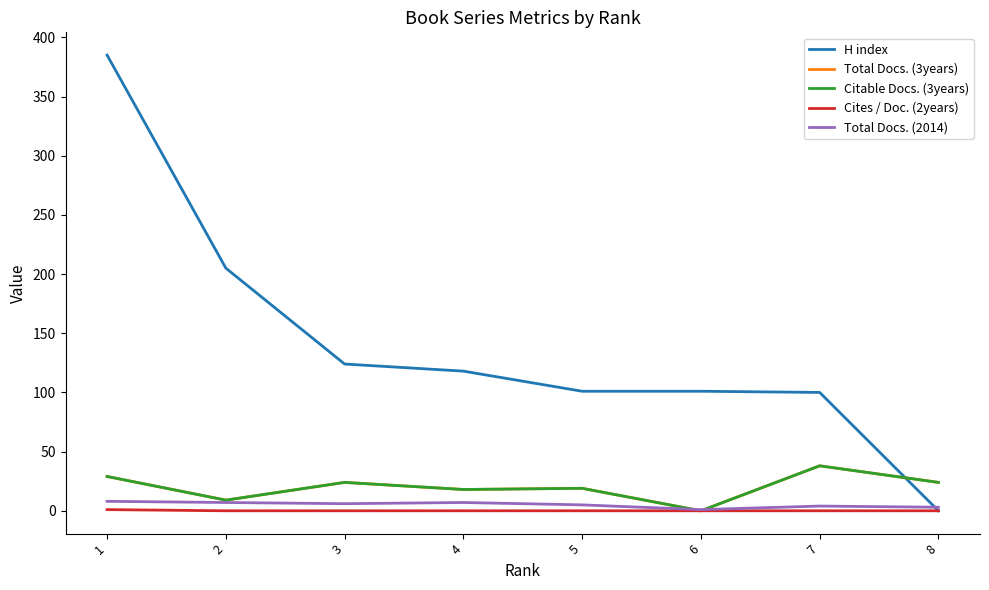

At which label is Total Docs. (2014) closest to 4?

7